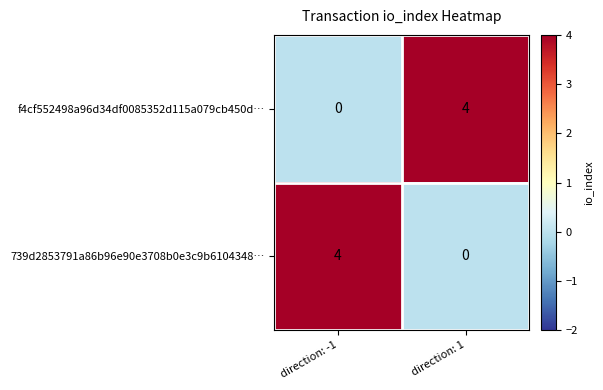

Is it true that 739d2853791a86b96e90e3708b0e3c9b6104348… equals 1 at direction: 1?

False